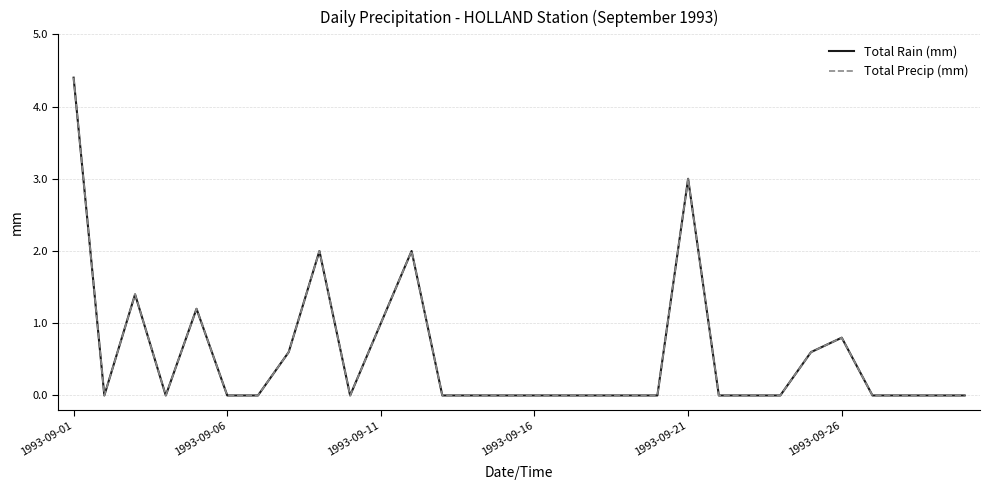

Does the chart have visible grid lines?

Yes